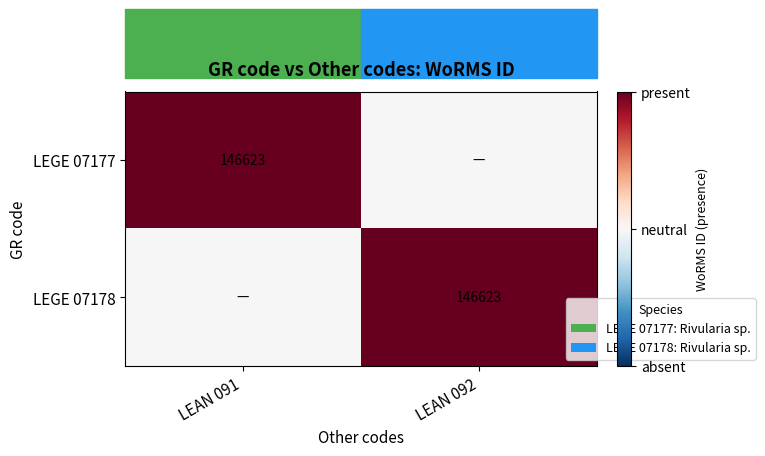

Is it true that LEGE 07178 equals 94932 at LEAN 092?

False